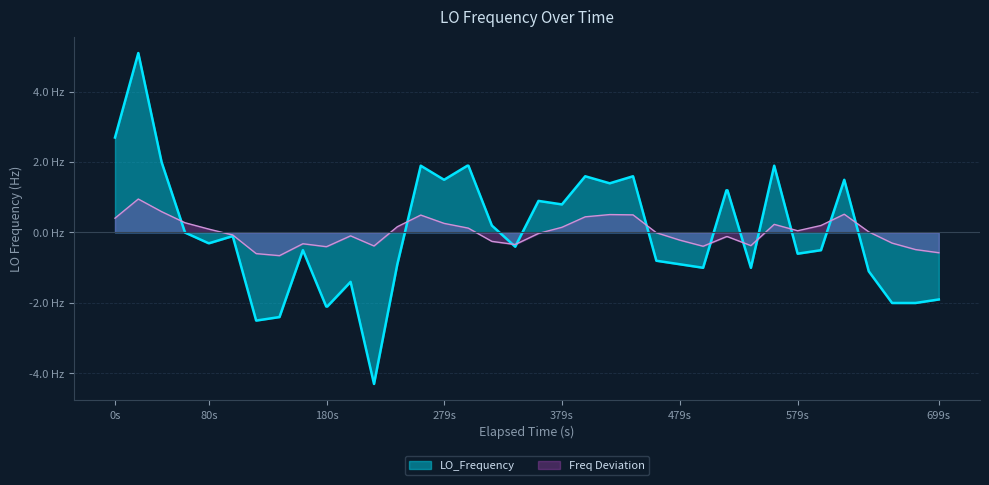

What are all the series names shown in the legend?

LO_Frequency, Freq Deviation